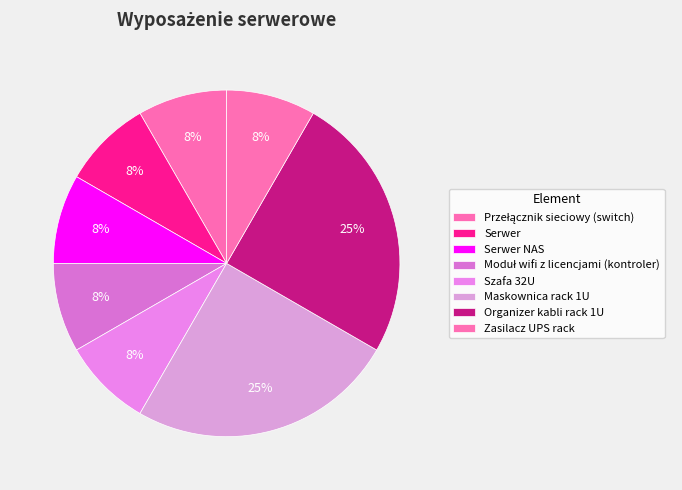

Rank the categories by value from highest to lowest.

Maskownica rack 1U, Organizer kabli rack 1U, Przełącznik sieciowy (switch), Serwer, Serwer NAS, Moduł wifi z licencjami (kontroler), Szafa 32U, Zasilacz UPS rack